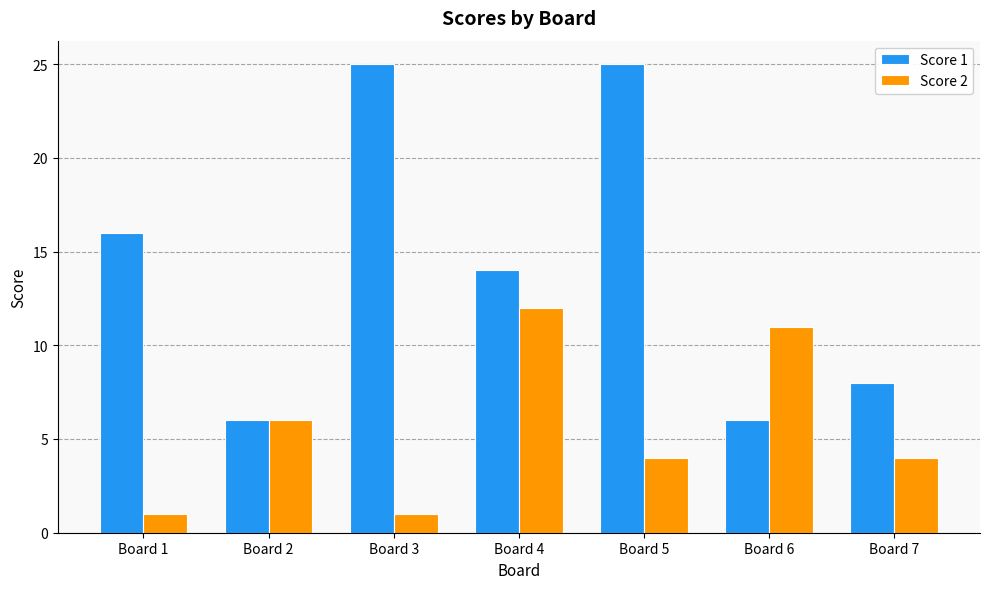

What is the sum of all Score 1 values?

100